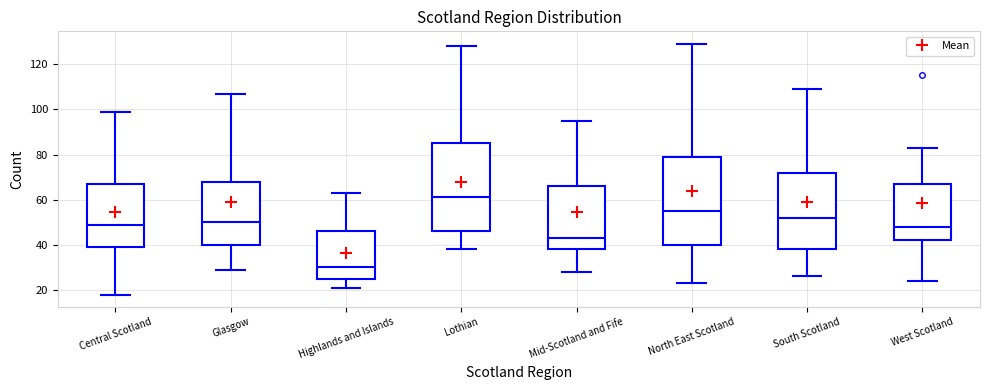

Which box's median line is the lowest?

Highlands and Islands